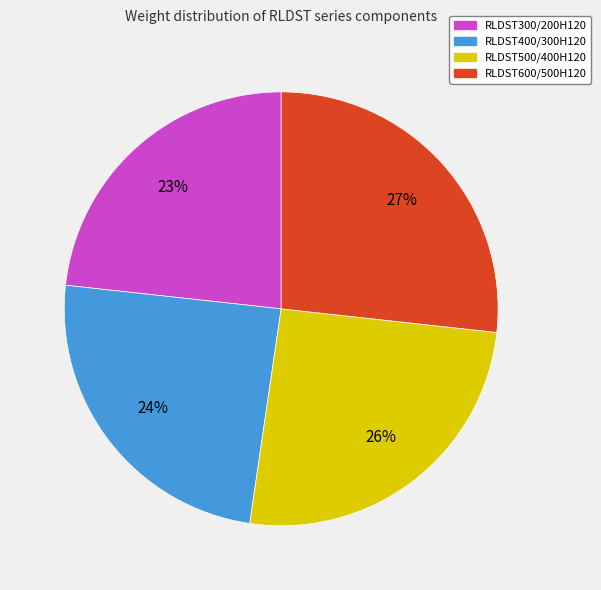

How many segments does this pie chart have?

4